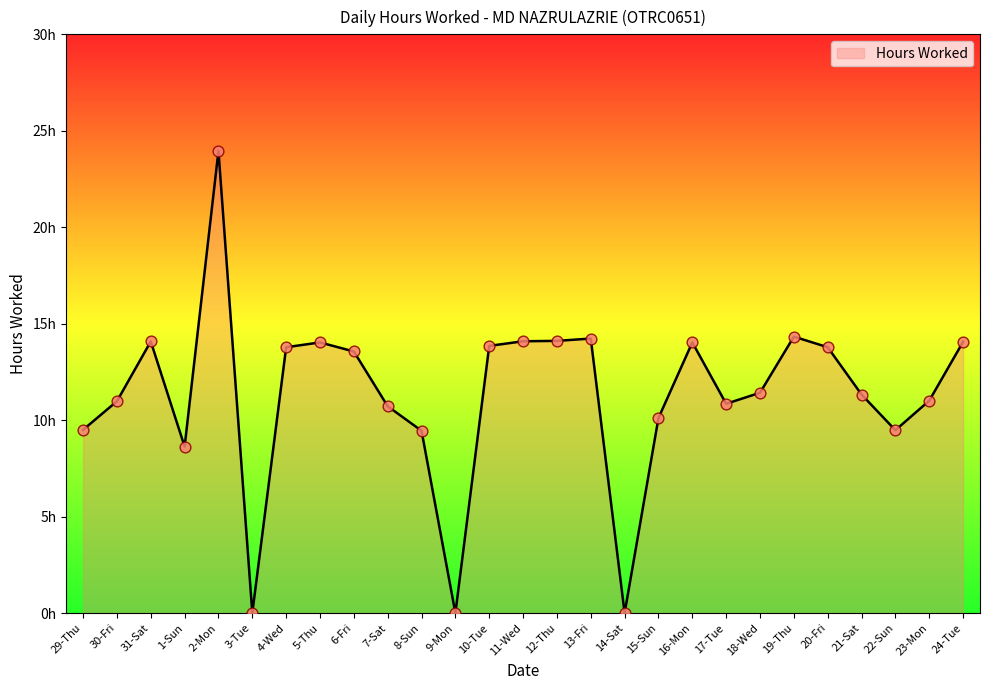

Approximately how many times larger is the value at 13-Fri compared to 21-Sat?

1.3